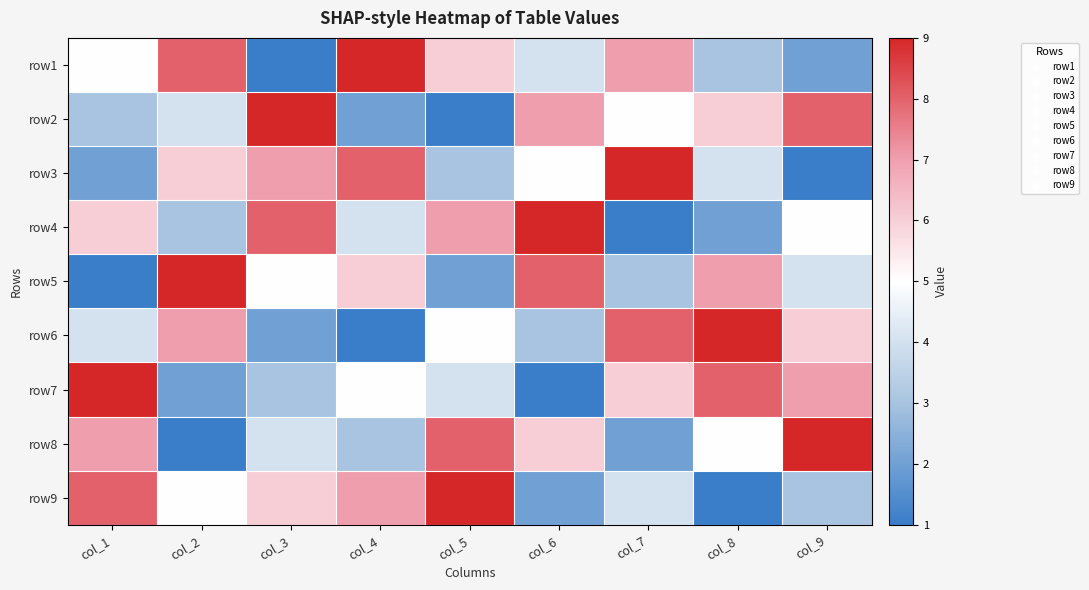

Reading left to right, transcribe all the data shown in this chart.

row1: col_1=5	col_2=8	col_3=1	col_4=9	col_5=6	col_6=4	col_7=7	col_8=3	col_9=2
row2: col_1=3	col_2=4	col_3=9	col_4=2	col_5=1	col_6=7	col_7=5	col_8=6	col_9=8
row3: col_1=2	col_2=6	col_3=7	col_4=8	col_5=3	col_6=5	col_7=9	col_8=4	col_9=1
row4: col_1=6	col_2=3	col_3=8	col_4=4	col_5=7	col_6=9	col_7=1	col_8=2	col_9=5
row5: col_1=1	col_2=9	col_3=5	col_4=6	col_5=2	col_6=8	col_7=3	col_8=7	col_9=4
row6: col_1=4	col_2=7	col_3=2	col_4=1	col_5=5	col_6=3	col_7=8	col_8=9	col_9=6
row7: col_1=9	col_2=2	col_3=3	col_4=5	col_5=4	col_6=1	col_7=6	col_8=8	col_9=7
row8: col_1=7	col_2=1	col_3=4	col_4=3	col_5=8	col_6=6	col_7=2	col_8=5	col_9=9
row9: col_1=8	col_2=5	col_3=6	col_4=7	col_5=9	col_6=2	col_7=4	col_8=1	col_9=3